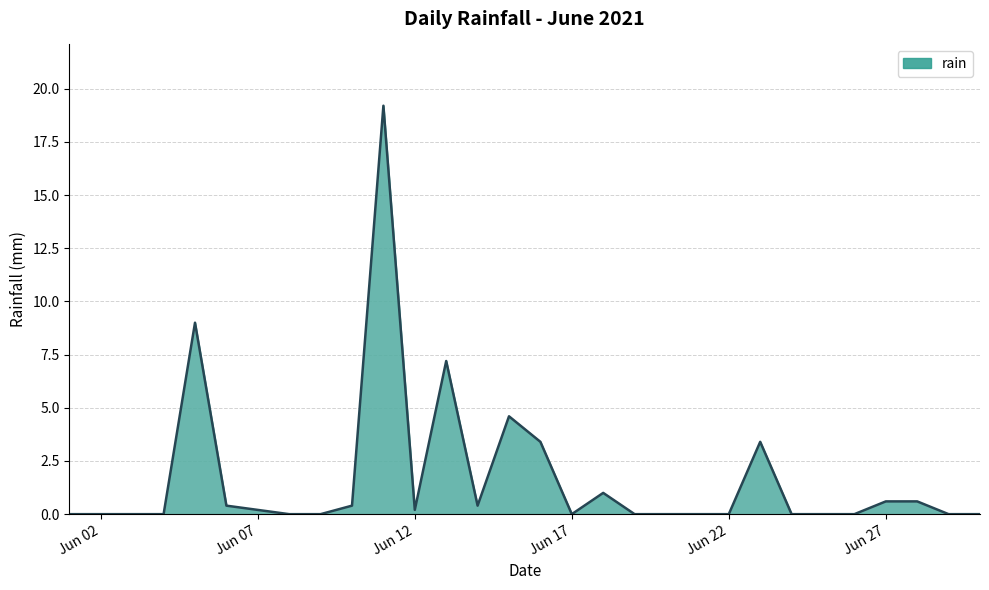

Does the chart display data point markers on the line(s)?

No